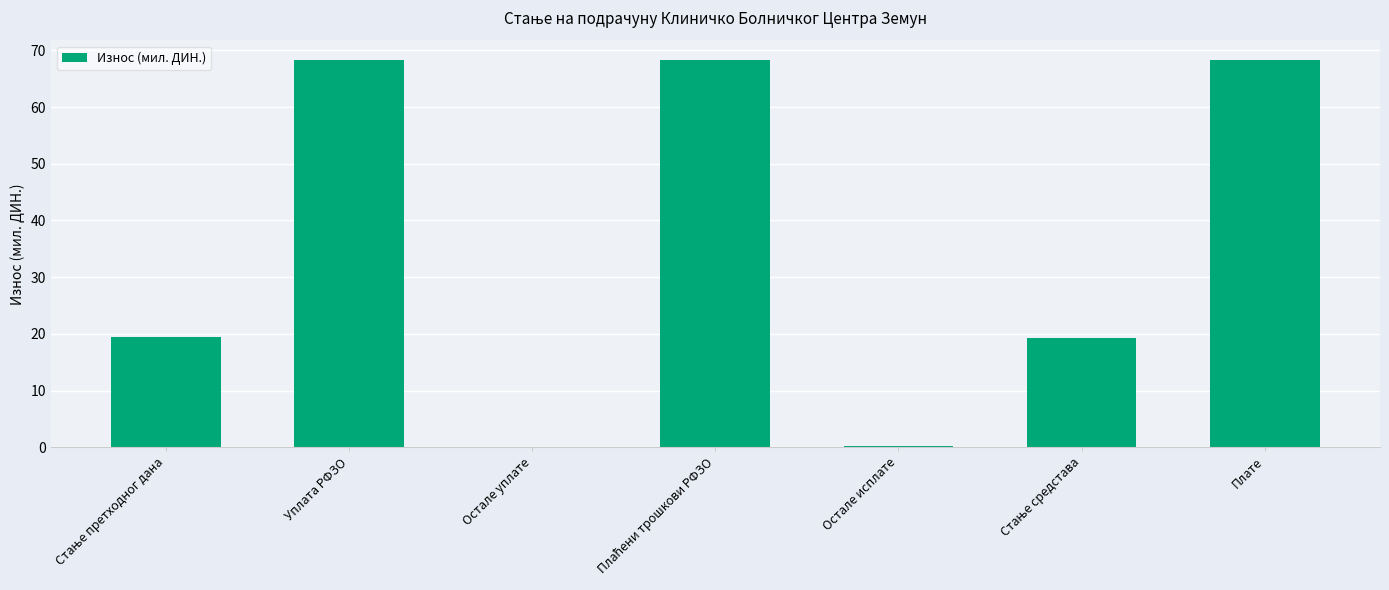

Is it true that the value at Плате is 19.8?

False